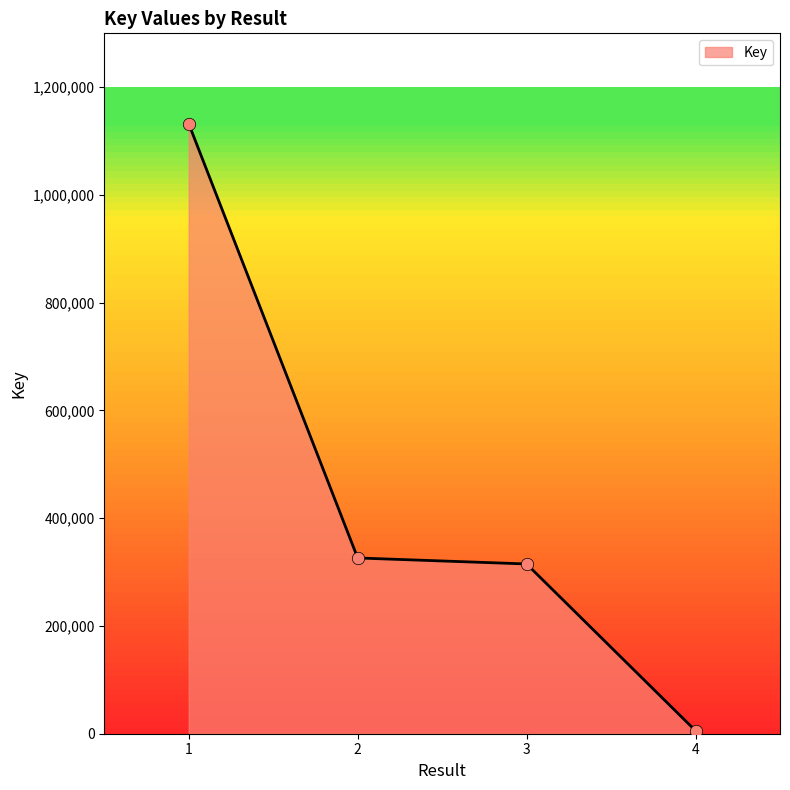

Between 2 and 1, which is larger?

1